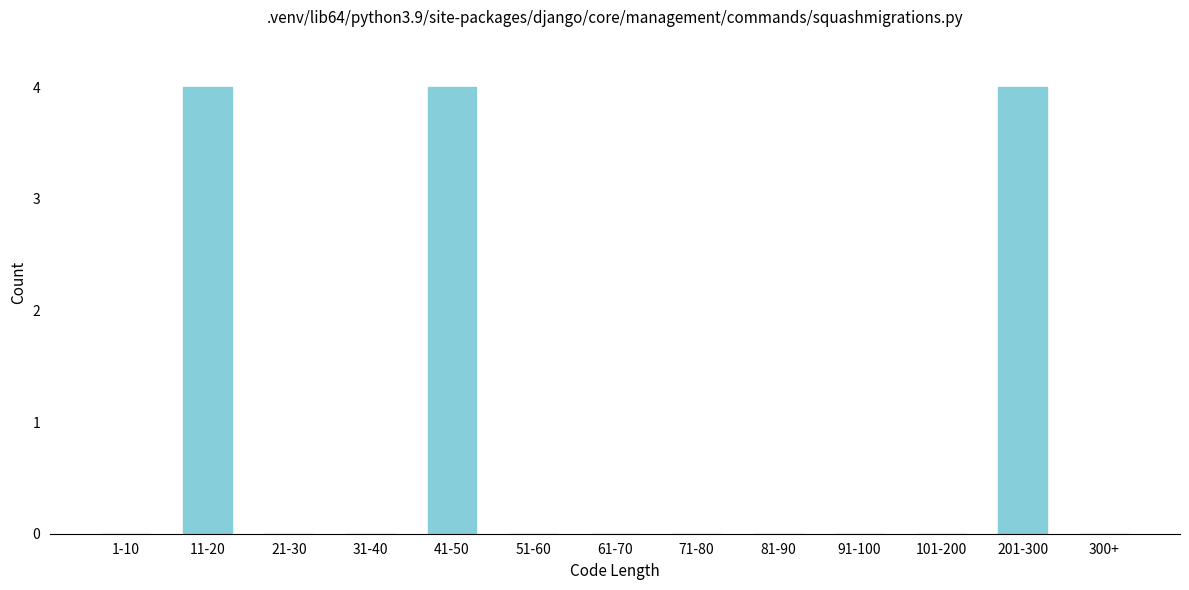

Reading right to left, extract all data points from this chart.

300+=0	201-300=4	101-200=0	91-100=0	81-90=0	71-80=0	61-70=0	51-60=0	41-50=4	31-40=0	21-30=0	11-20=4	1-10=0